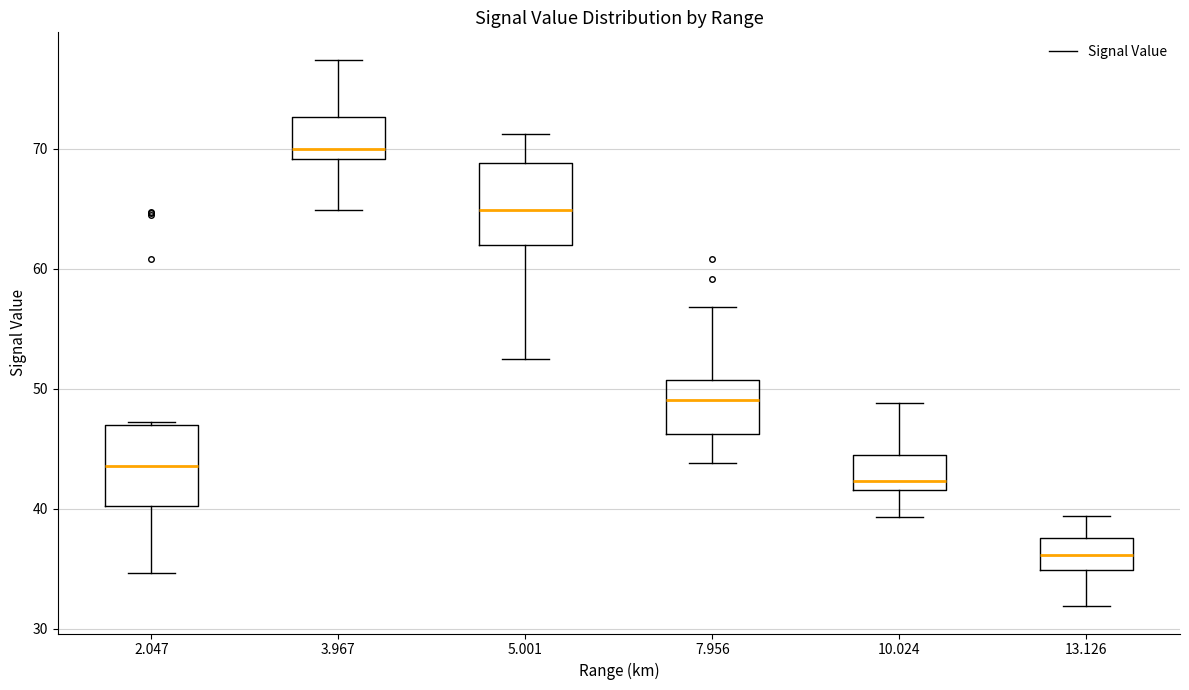

Reading left to right, transcribe this box plot: for each box, give where its median line is, the range the box spans, and where its two whiskers end, as read against the y-axis. The values are not printed on the chart, so give them approximately, as read against the axis.

2.047: median 44, box 40 to 47, whiskers 35 to 47
3.967: median 70, box 69 to 73, whiskers 65 to 77
5.001: median 65, box 62 to 69, whiskers 53 to 71
7.956: median 49, box 46 to 51, whiskers 44 to 57
10.024: median 42 (just above the box's lower edge), box 42 to 45, whiskers 39 to 49
13.126: median 36, box 35 to 38, whiskers 32 to 39